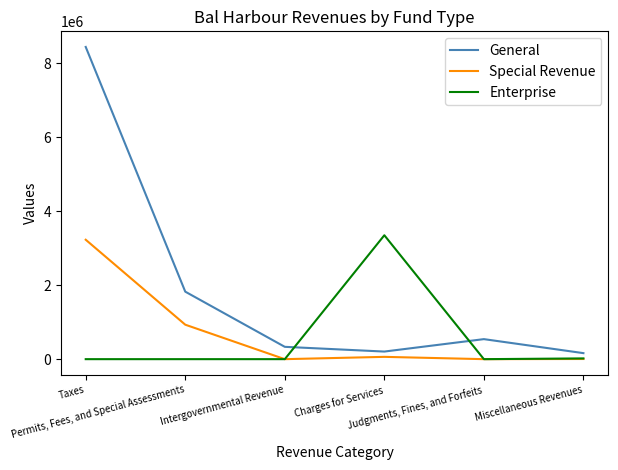

What is the total value across all series at Permits, Fees, and Special Assessments?

2758081